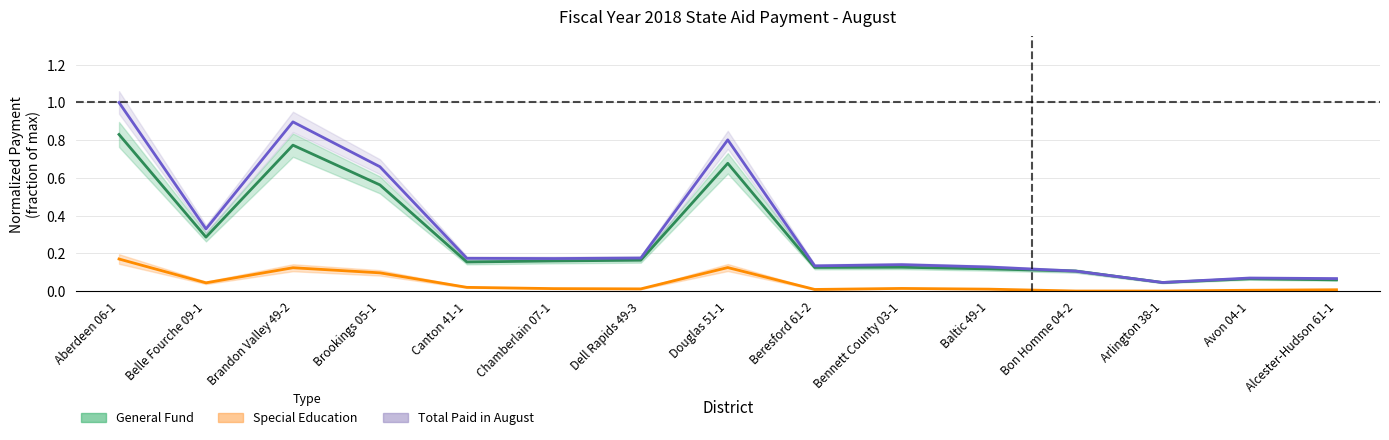

At how many categories does at least one series exceed 0?

15